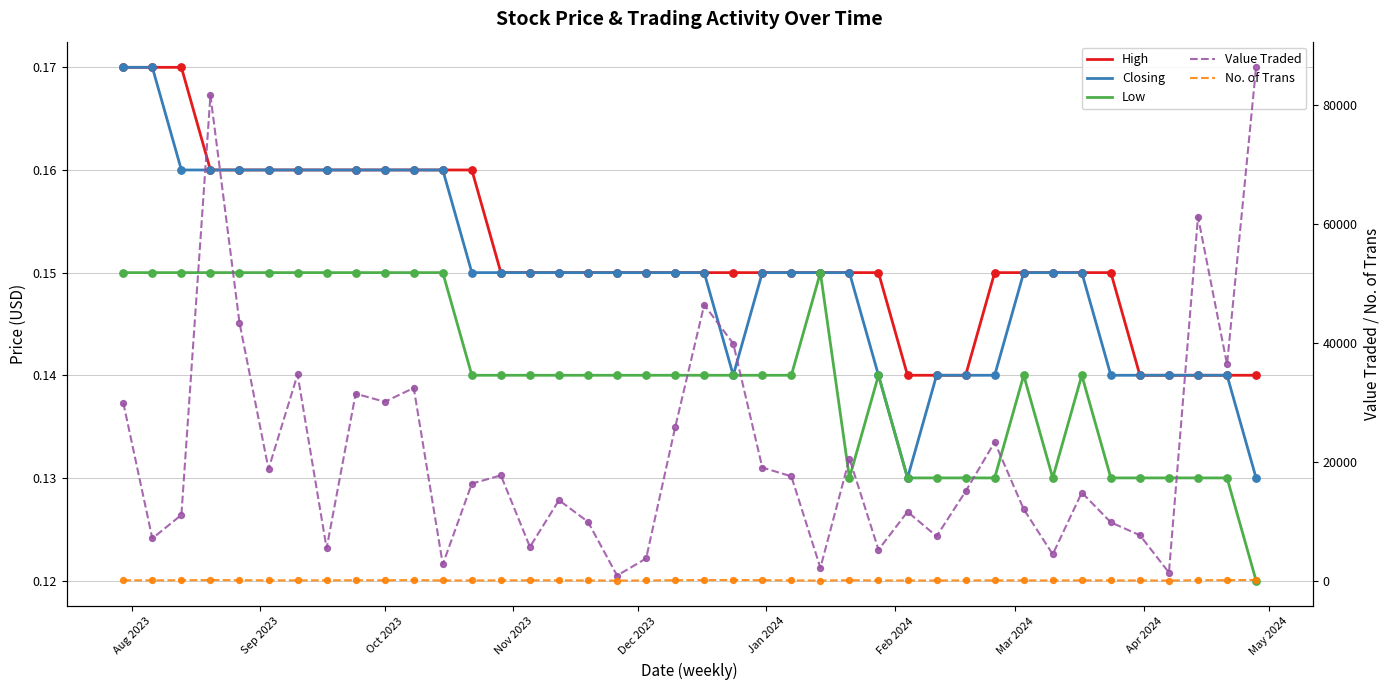

Which series has the largest Y range (max minus min)?

Value Traded